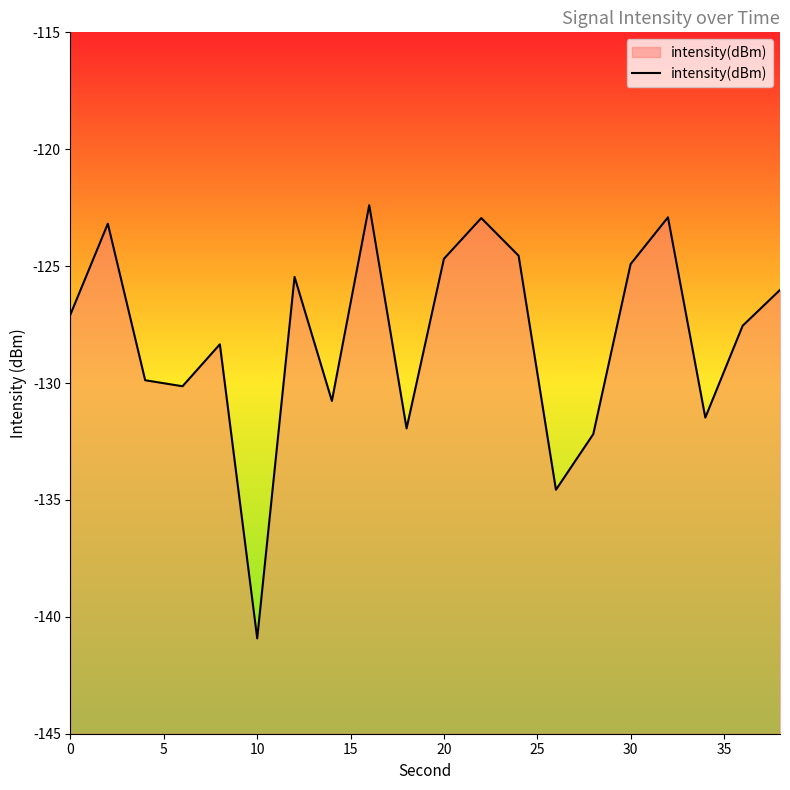

The value at 10 is -241.3. True or false?

False